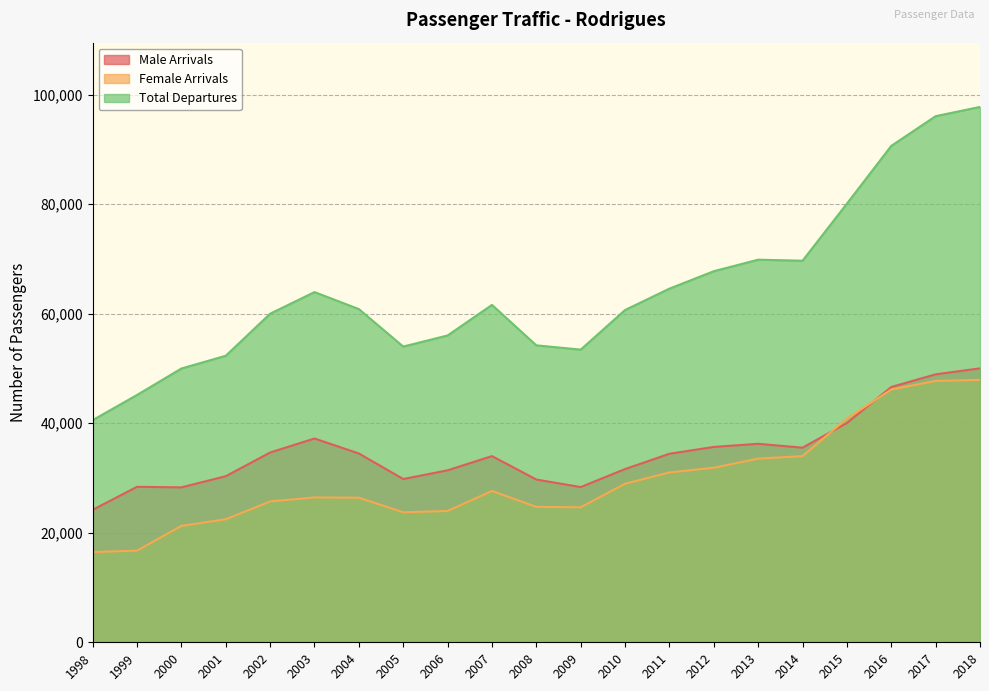

True or false: Total Departures has a value of 165265 at 2018.

False